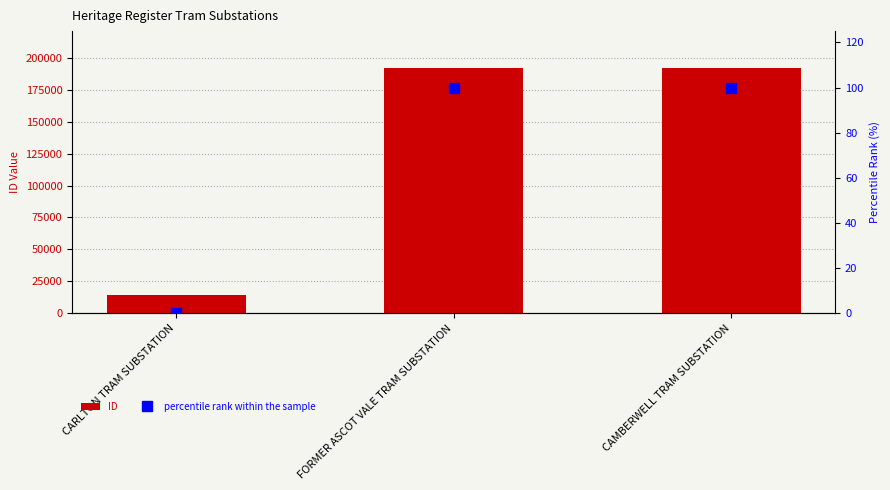

How many series are shown in this chart?

2